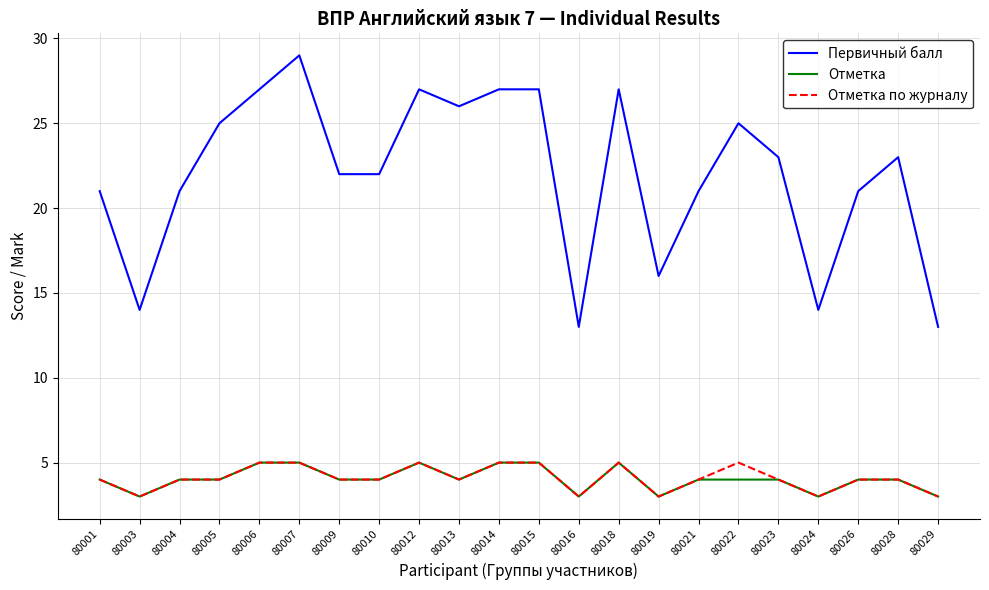

What is the minimum value for Отметка?

3